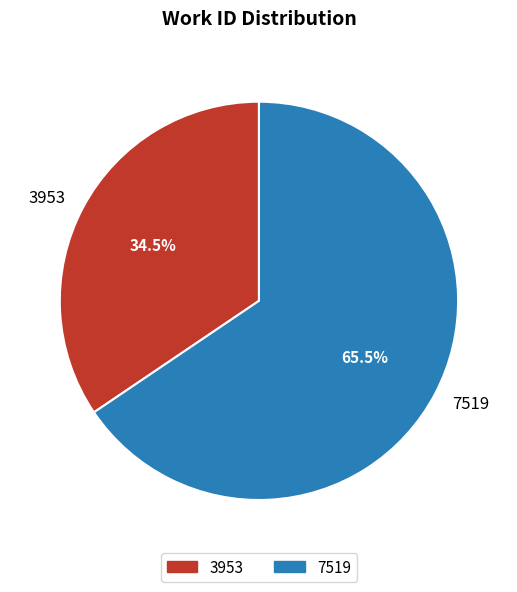

Between 3953 and 7519, which is larger?

7519